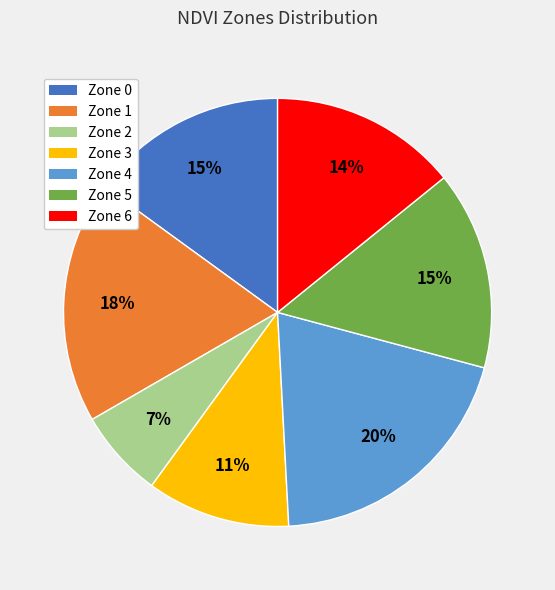

Combined, do Zone 2 and Zone 5 account for over 50%?

No